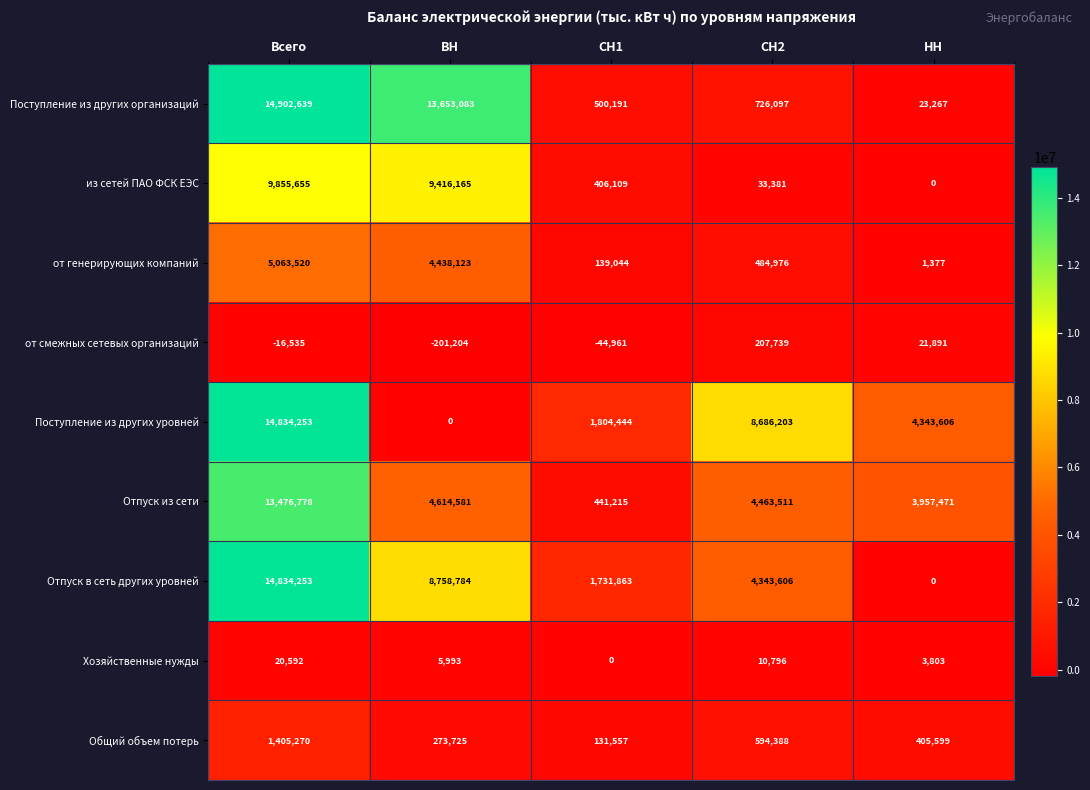

Count the number of categories in the chart.

5